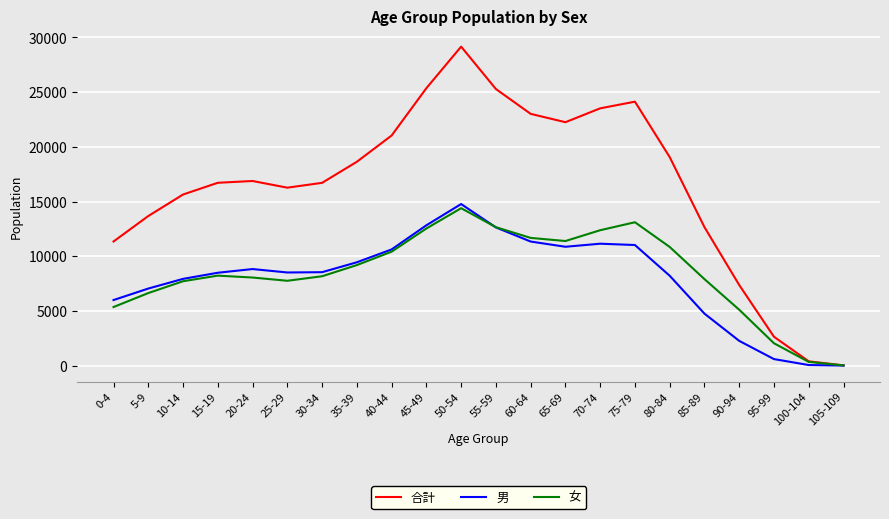

Is it true that 男 equals 11340 at 60-64?

True